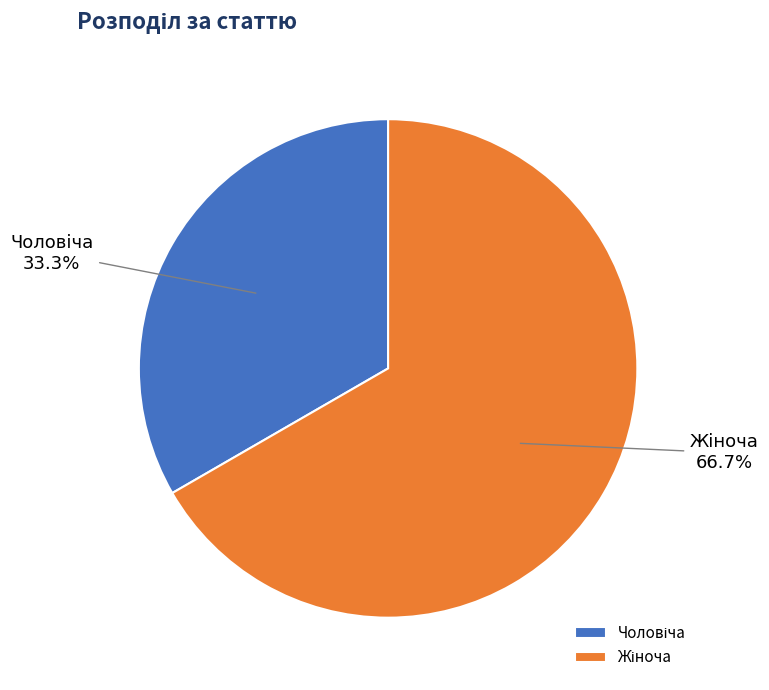

Is there a majority slice in this chart?

Yes